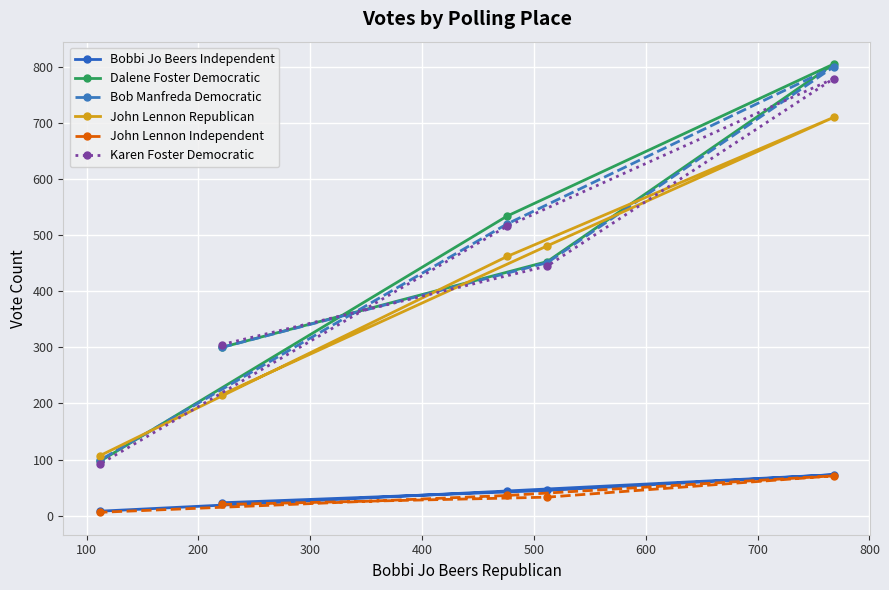

Is this an area chart (filled region under the line)?

No